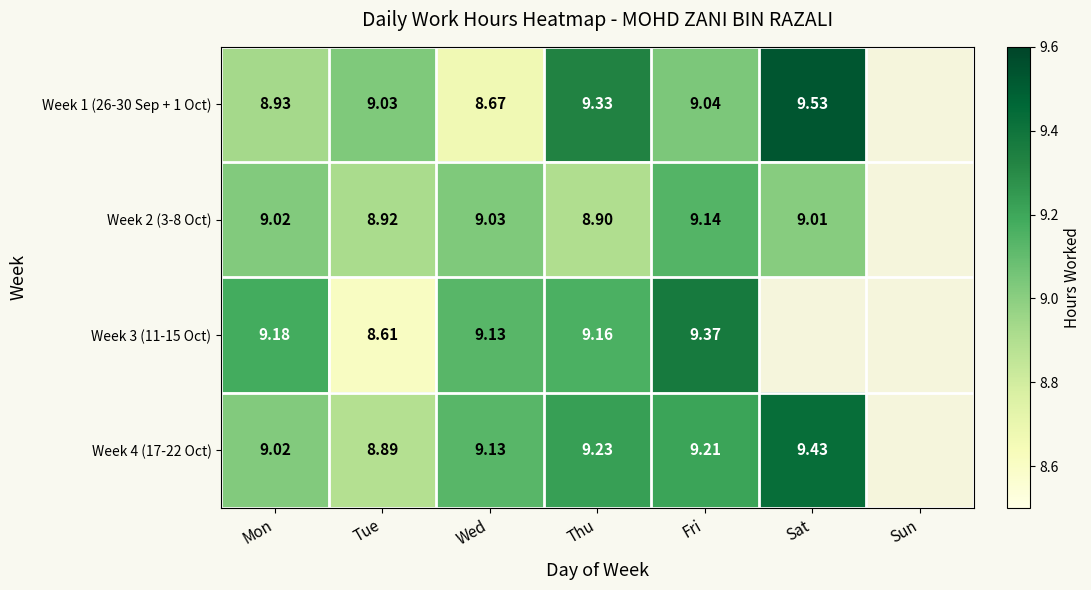

At which label is Week 3 (11-15 Oct) closest to 8?

Tue